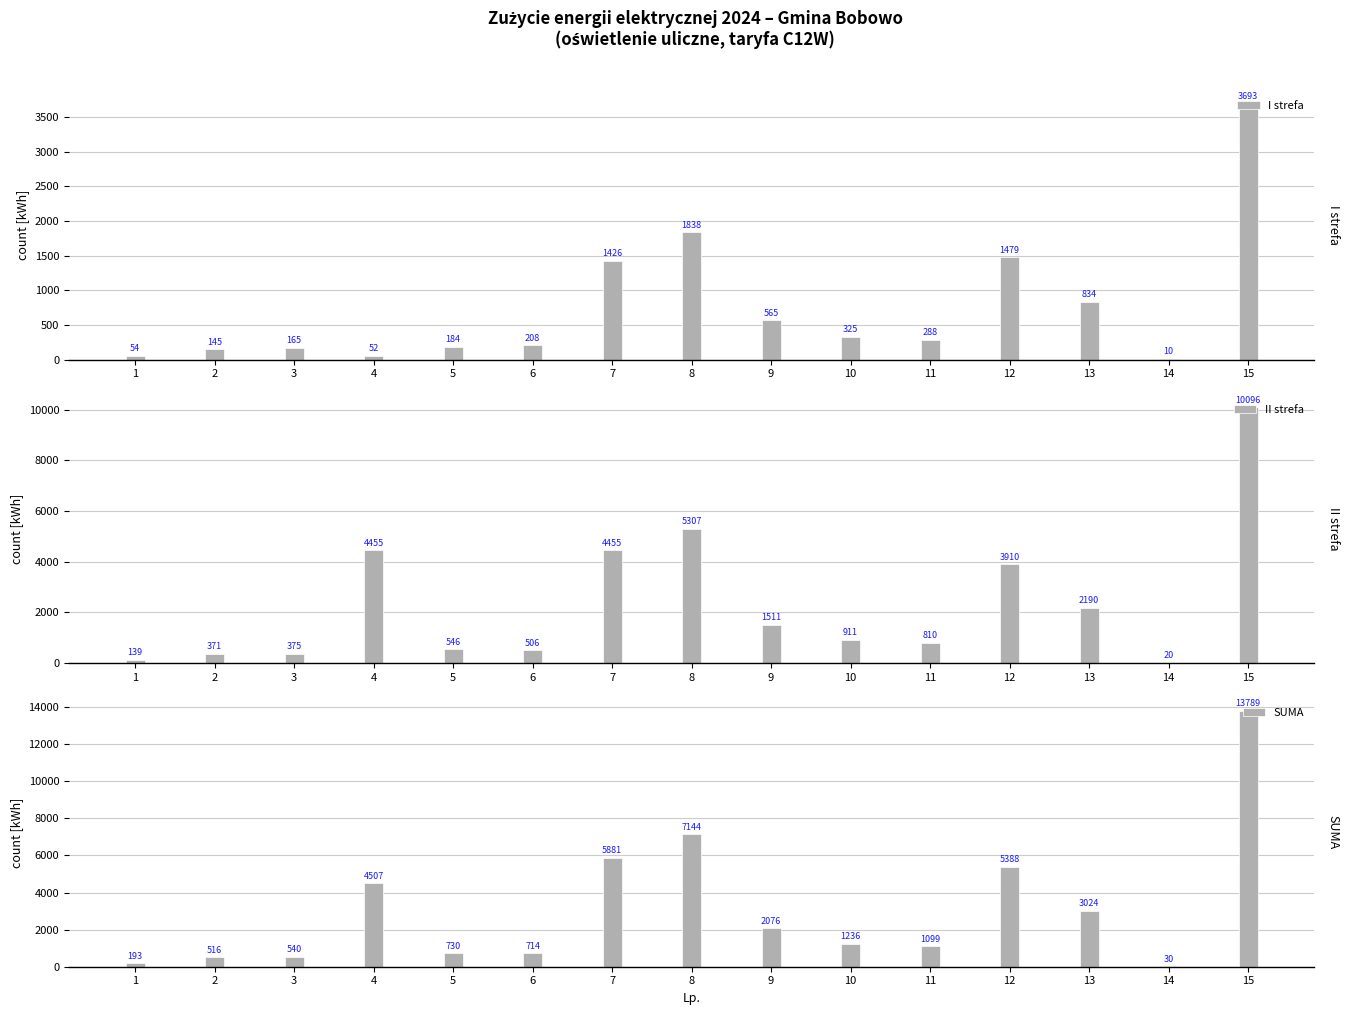

Read the II strefa value at 8.

5306.6